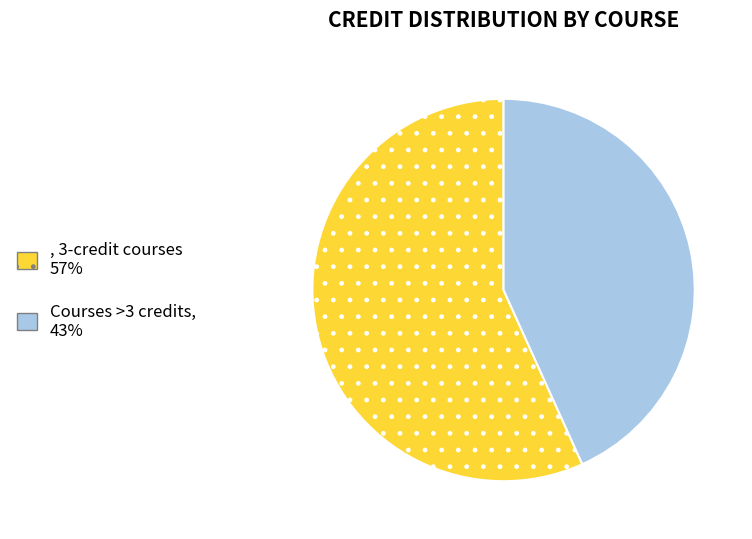

Is there any slice that represents more than half of the pie?

Yes